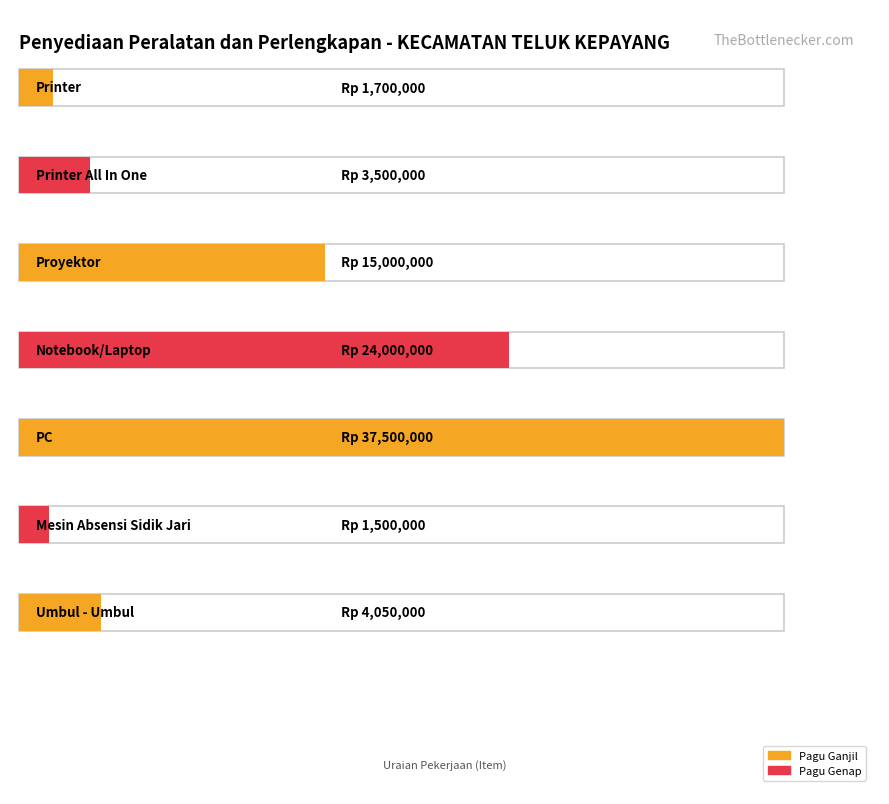

How many values exceed 4050000?

3